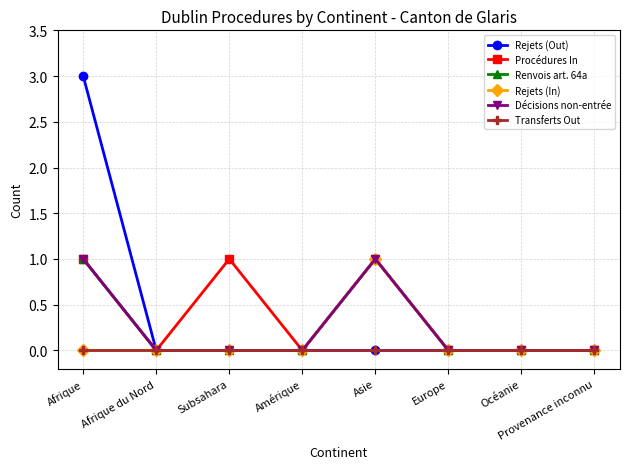

True or false: Transferts Out and Renvois art. 64a cross at least once.

False